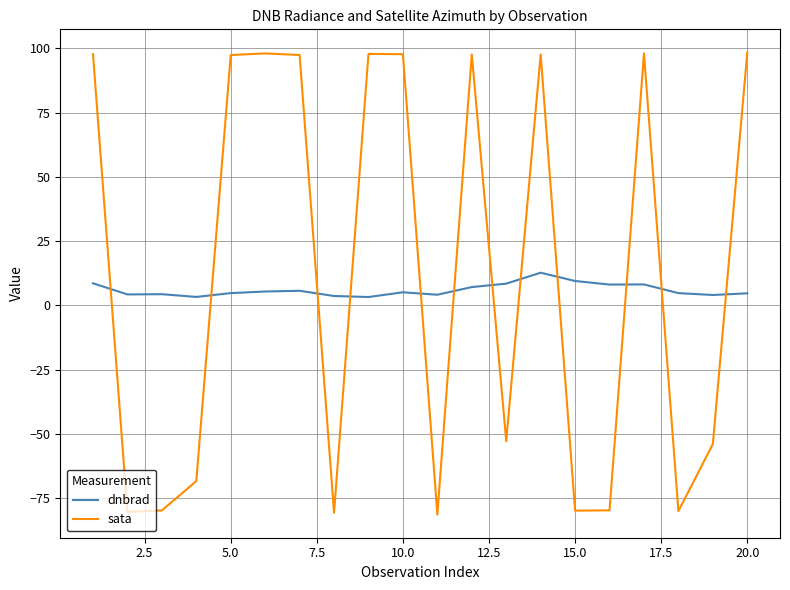

What is the difference between the maximum and minimum values in the sata series?

179.7